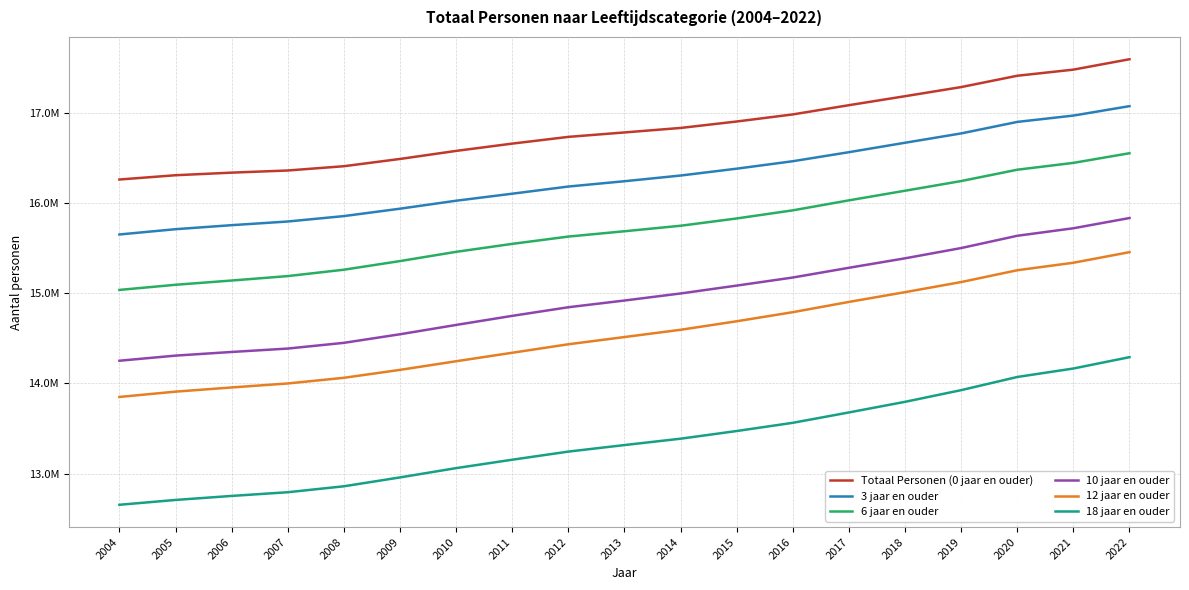

True or false: Totaal Personen (0 jaar en ouder) has more than 2 points higher than both neighbors.

False